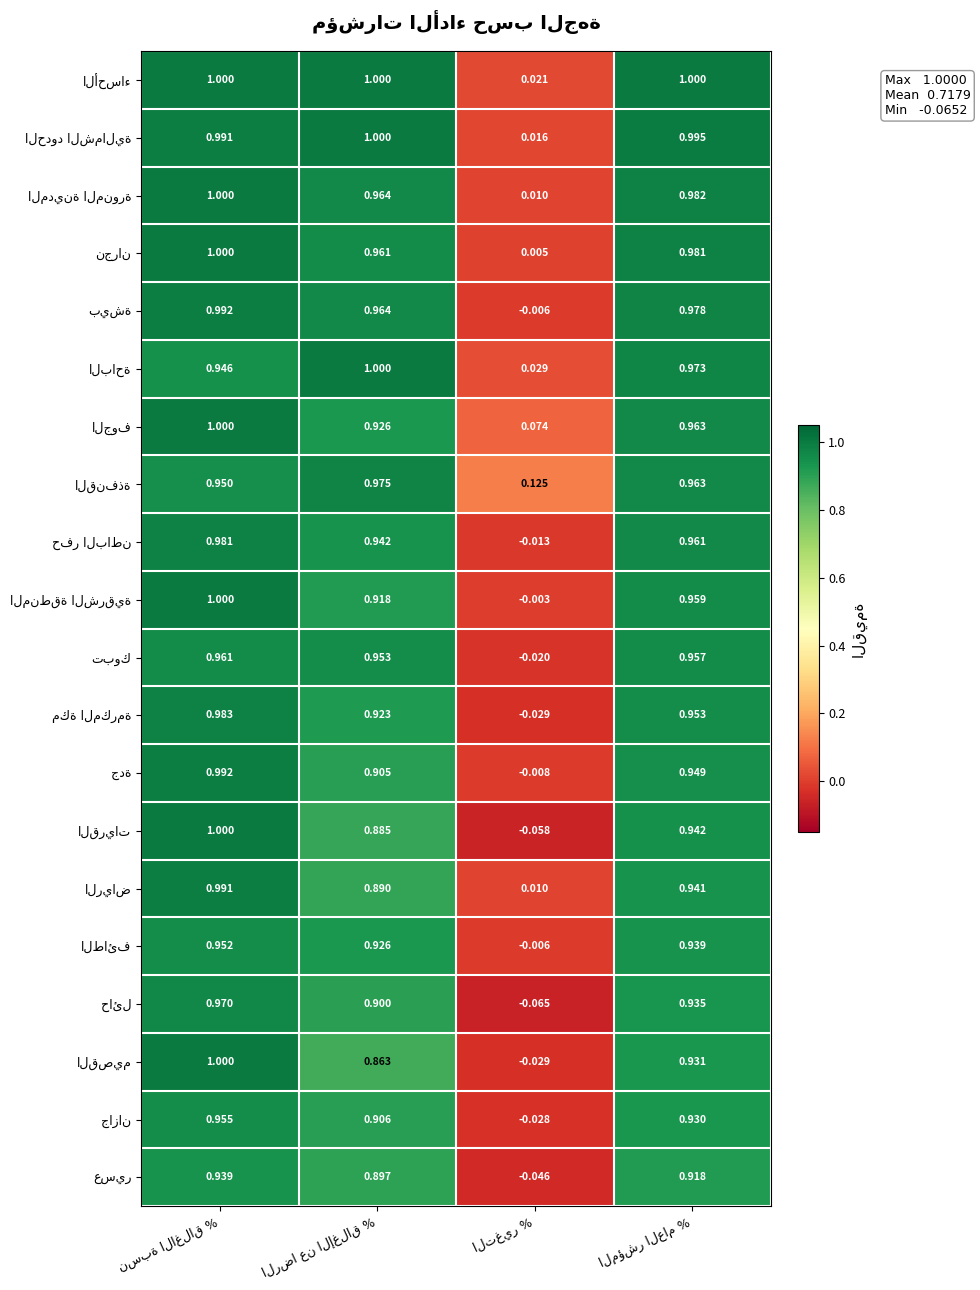

Between نسبة الاغلاق % and الرضا عن الإغلاق %, which series saw the biggest shift?

القصيم